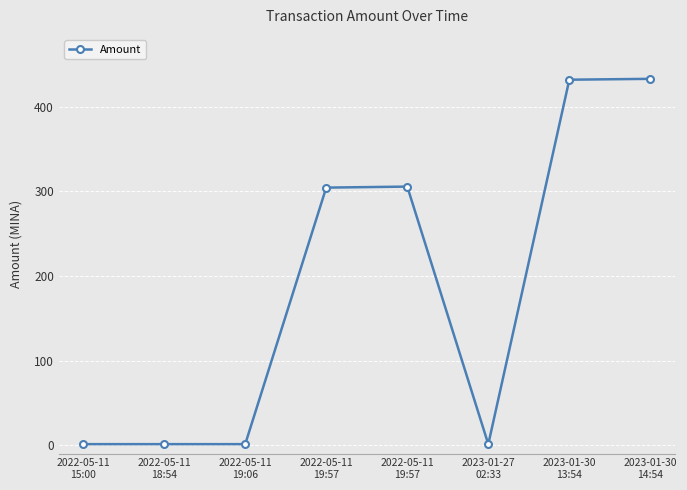

What value does the data have at 2022-05-11
19:57?

305.7